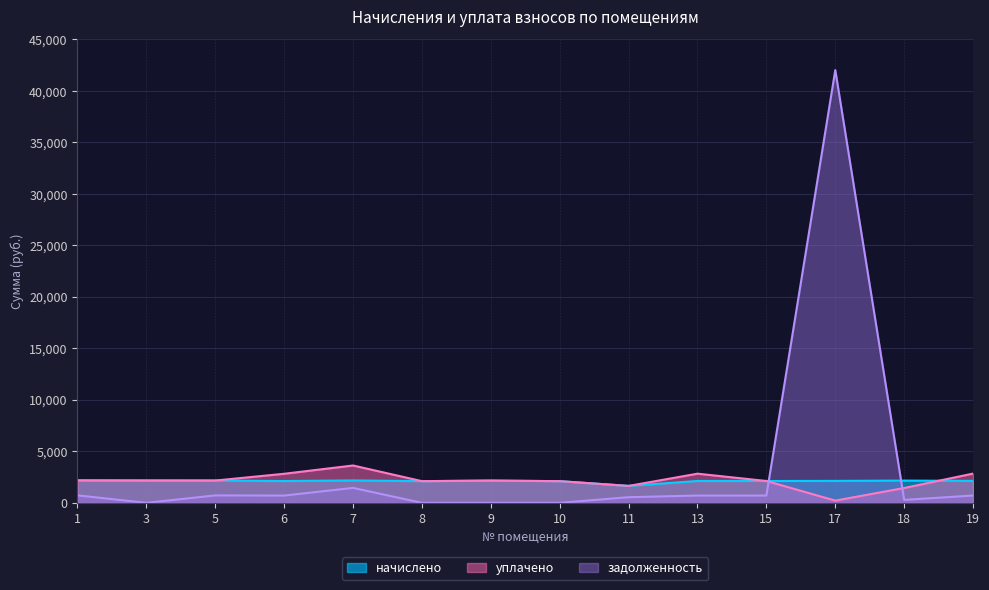

What is the difference between the maximum and minimum values in the уплачено series?

3411.3